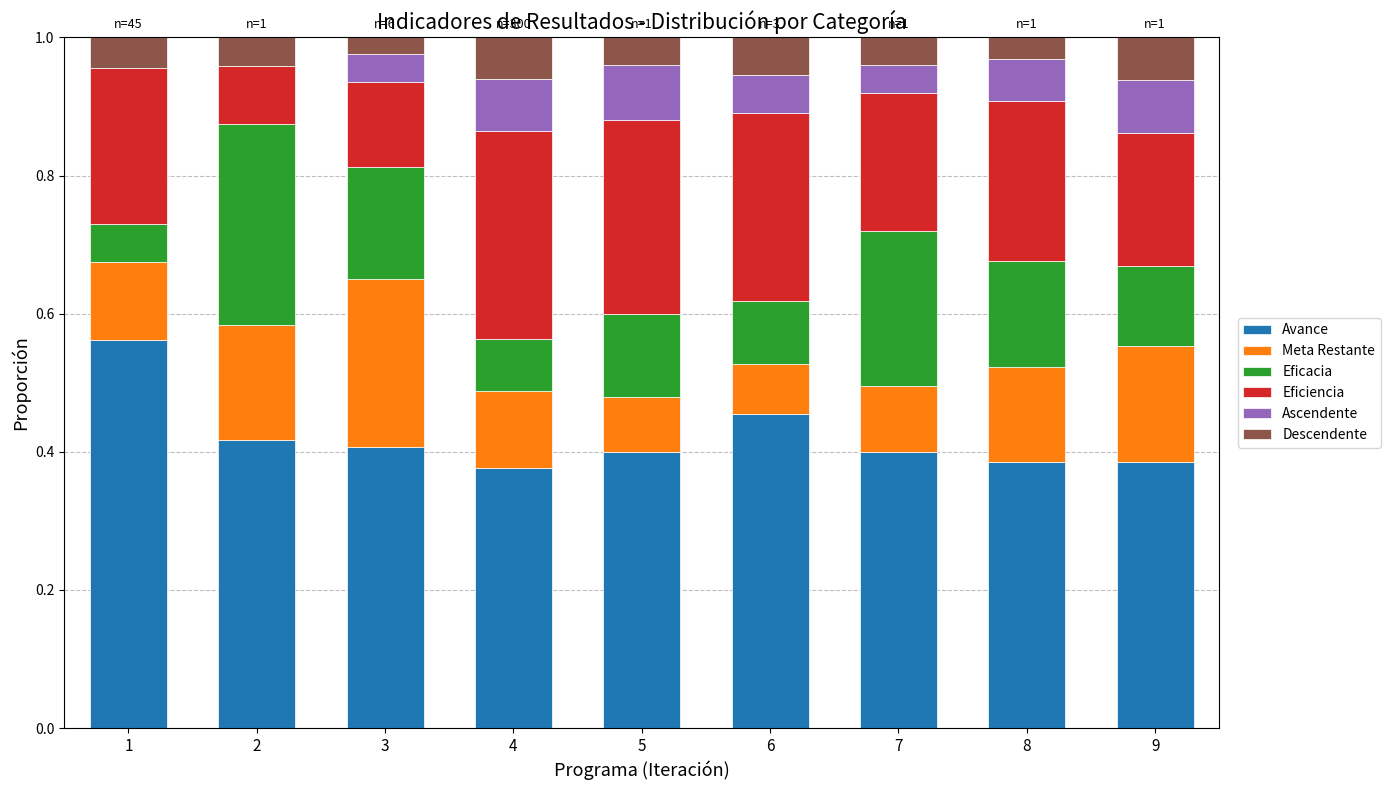

What is the sum of the Avance values at 1 and 5?

1.0